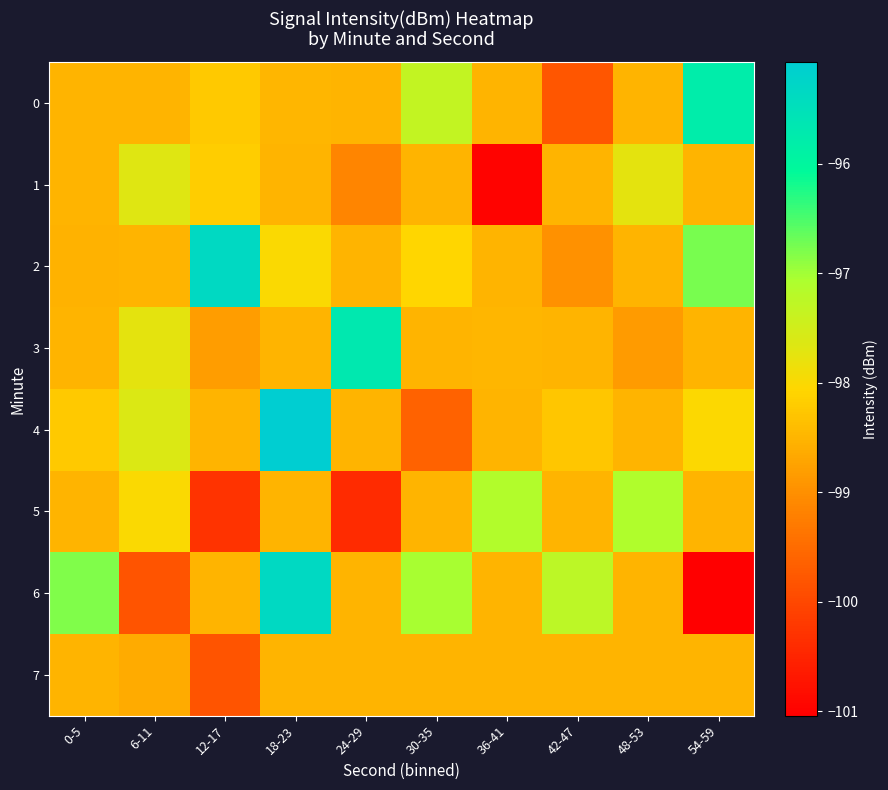

Reading right to left, extract all data points from this chart.

0: 54-59=-95.8	48-53=-98.5	42-47=-99.8	36-41=-98.5	30-35=-97.3	24-29=-98.5	18-23=-98.5	12-17=-98.2	6-11=-98.5	0-5=-98.5
1: 54-59=-98.5	48-53=-97.8	42-47=-98.5	36-41=-101.0	30-35=-98.5	24-29=-99.2	18-23=-98.5	12-17=-98.2	6-11=-97.7	0-5=-98.5
2: 54-59=-96.8	48-53=-98.5	42-47=-99.0	36-41=-98.5	30-35=-98.1	24-29=-98.5	18-23=-98.0	12-17=-95.3	6-11=-98.5	0-5=-98.5
3: 54-59=-98.5	48-53=-98.8	42-47=-98.5	36-41=-98.5	30-35=-98.5	24-29=-95.7	18-23=-98.5	12-17=-98.8	6-11=-97.7	0-5=-98.5
4: 54-59=-98.0	48-53=-98.5	42-47=-98.3	36-41=-98.5	30-35=-99.6	24-29=-98.5	18-23=-95.1	12-17=-98.5	6-11=-97.6	0-5=-98.2
5: 54-59=-98.5	48-53=-97.1	42-47=-98.5	36-41=-97.1	30-35=-98.5	24-29=-100.4	18-23=-98.5	12-17=-100.3	6-11=-98.0	0-5=-98.5
6: 54-59=-101.0	48-53=-98.5	42-47=-97.2	36-41=-98.5	30-35=-97.0	24-29=-98.5	18-23=-95.3	12-17=-98.5	6-11=-99.8	0-5=-96.8
7: 54-59=-98.5	48-53=-98.5	42-47=-98.5	36-41=-98.5	30-35=-98.5	24-29=-98.5	18-23=-98.5	12-17=-99.8	6-11=-98.6	0-5=-98.5